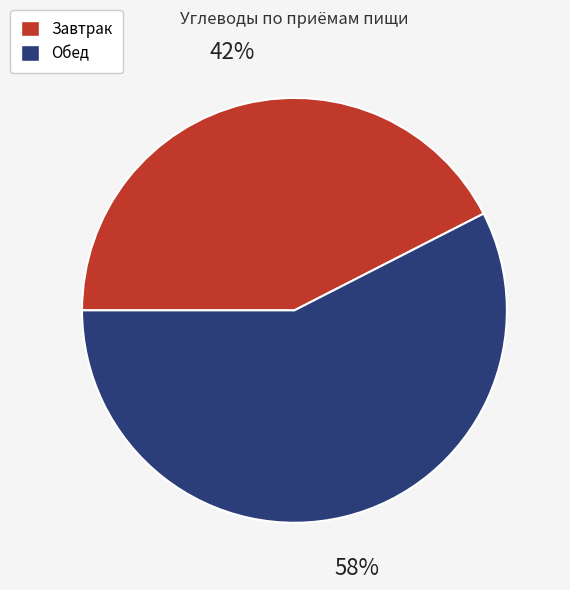

Rank the categories by value from highest to lowest.

Обед, Завтрак